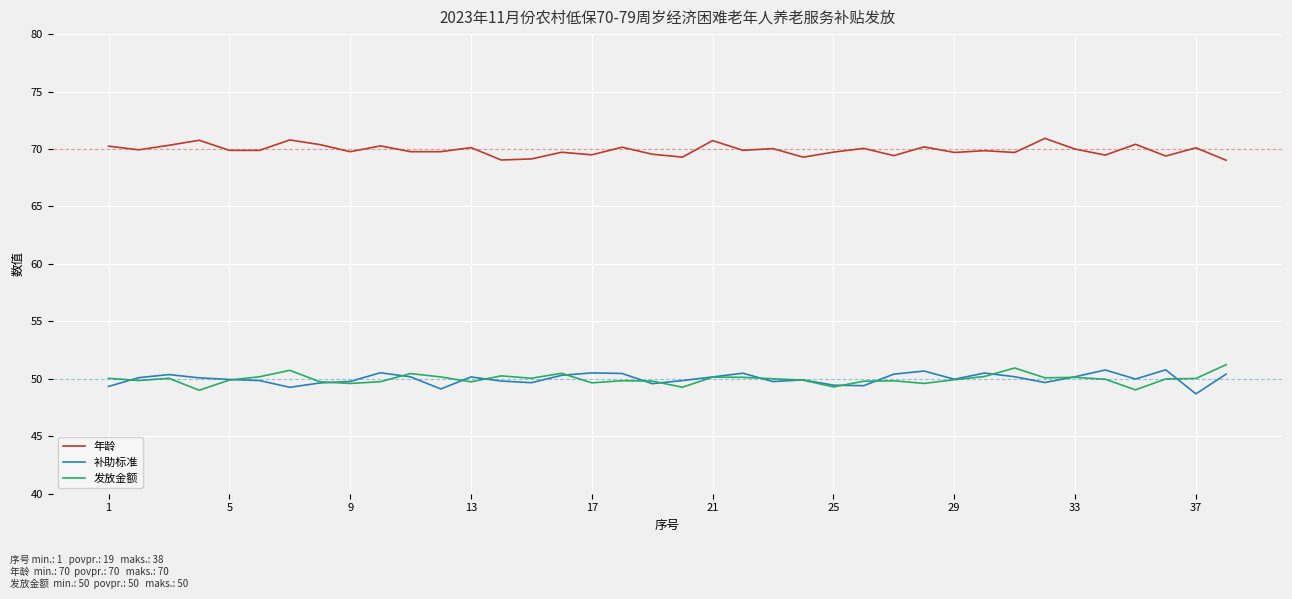

True or false: 补助标准 and 年龄 intersect in this chart.

False